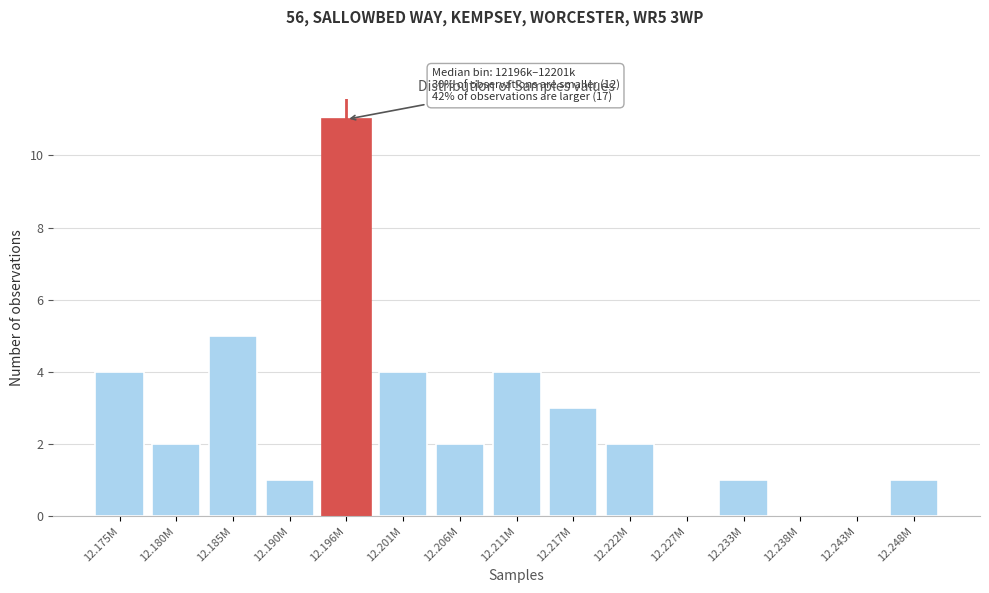

Reading right to left, what are all the values shown in this chart?

12.248M=1	12.243M=0	12.238M=0	12.233M=1	12.227M=0	12.222M=2	12.217M=3	12.211M=4	12.206M=2	12.201M=4	12.196M=11	12.190M=1	12.185M=5	12.180M=2	12.175M=4